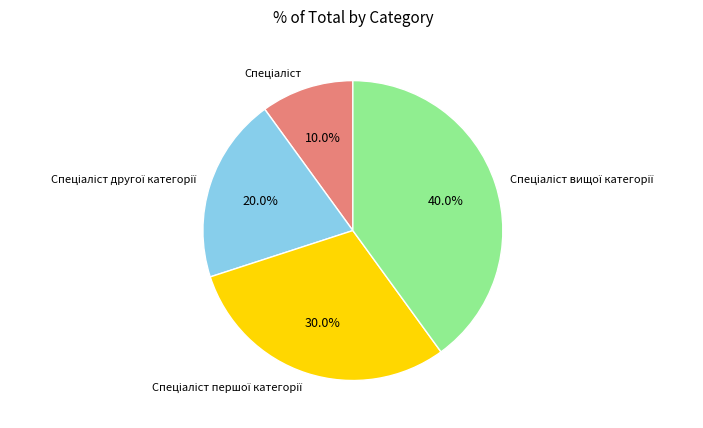

Is there any slice that represents more than half of the pie?

No